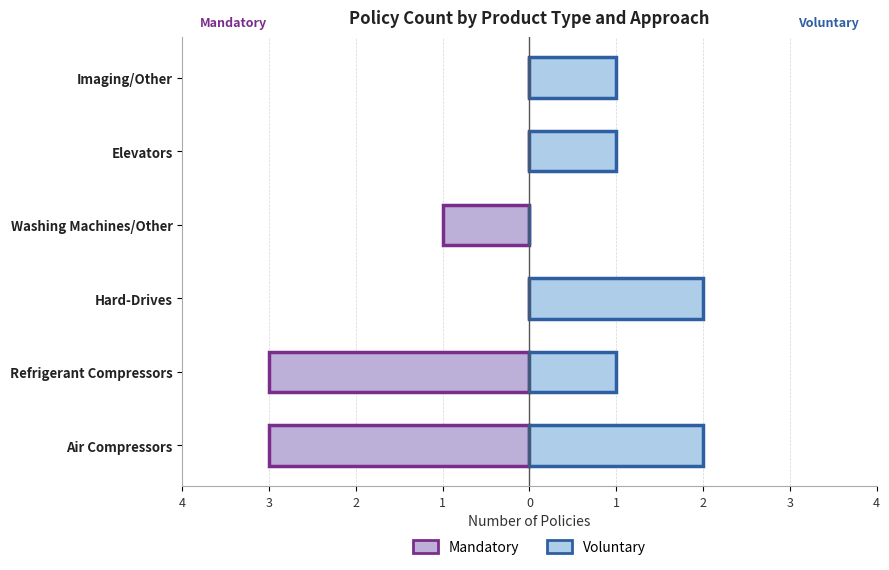

Count the Mandatory values in the range -3 to 0.

6